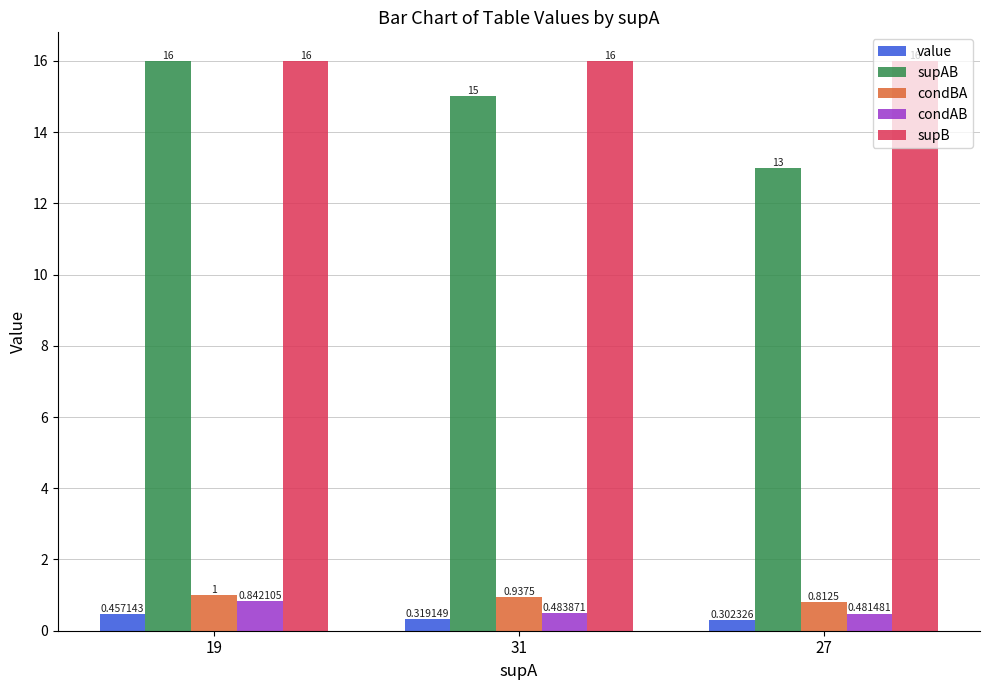

What is the label of the 3rd bar from the right?

19